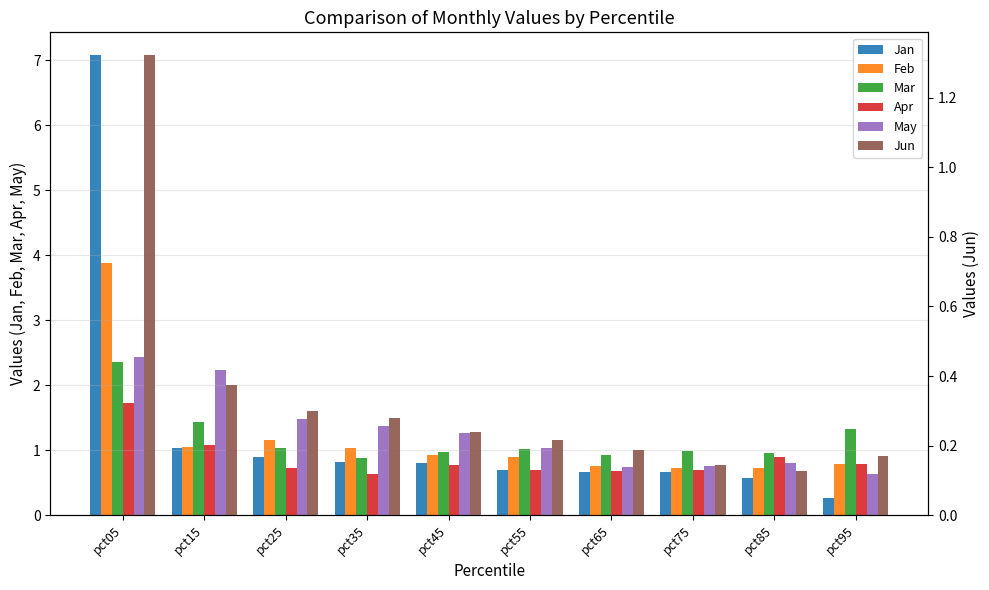

What is the value of the Apr bar at the 6th from the left?

0.7